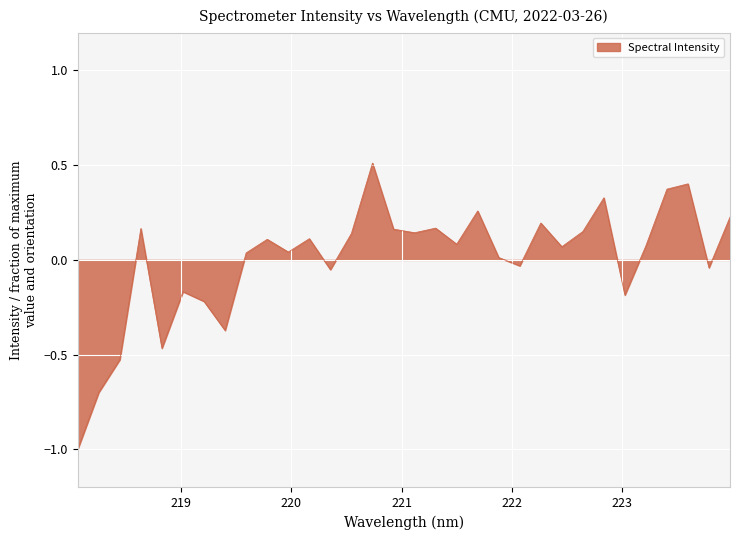

What is the difference between the maximum and minimum values?

1.5